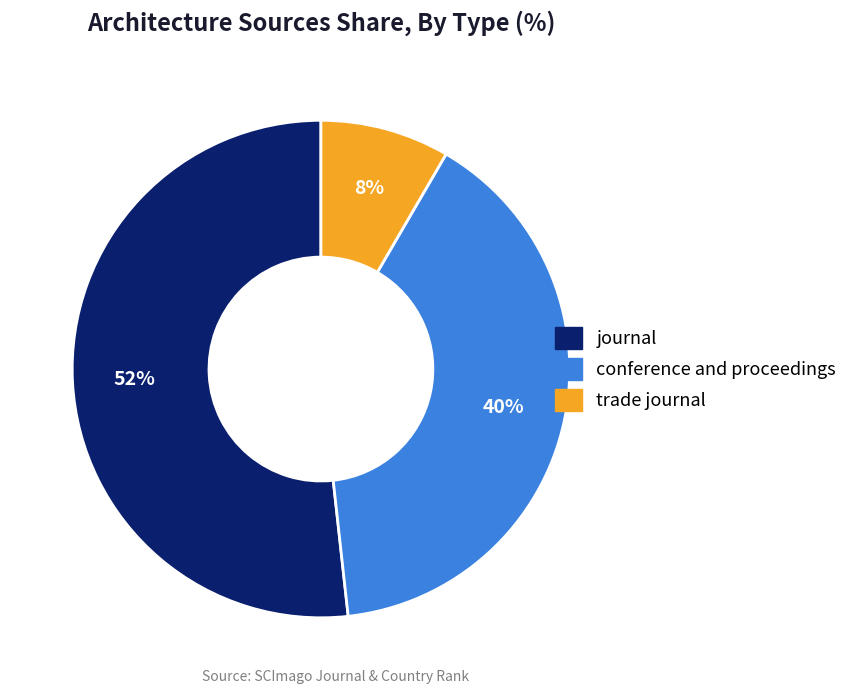

To the nearest percent, what portion does conference and proceedings represent?

40%